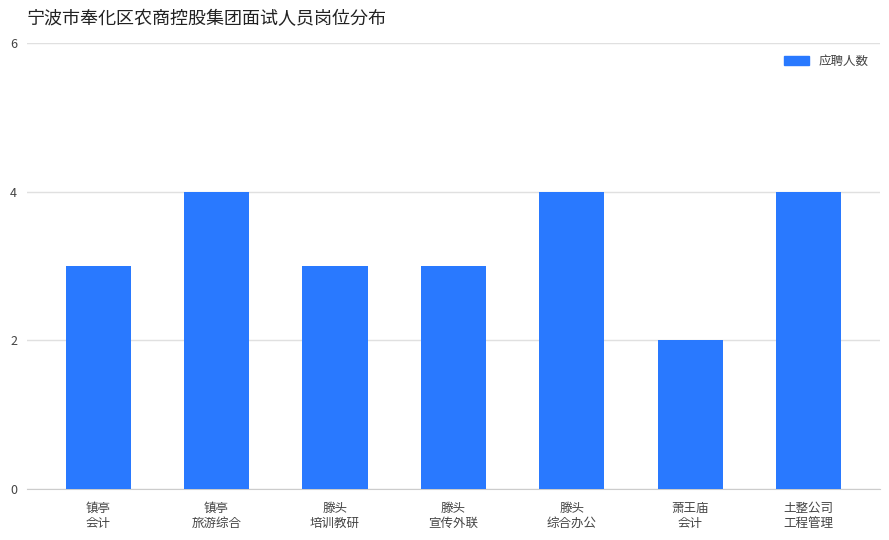

What is the sum of all values?

23